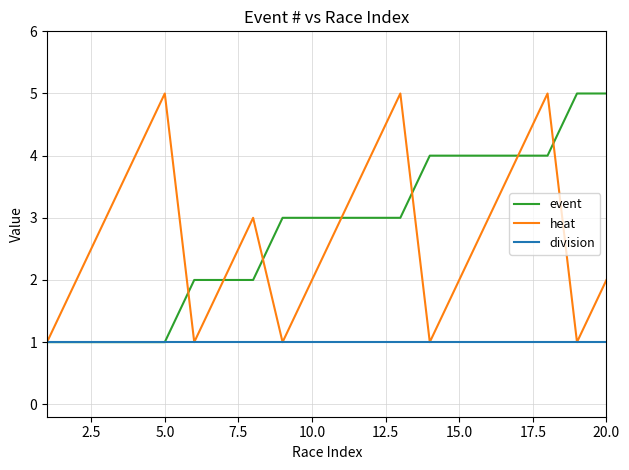

What is the highest value of the event series?

5